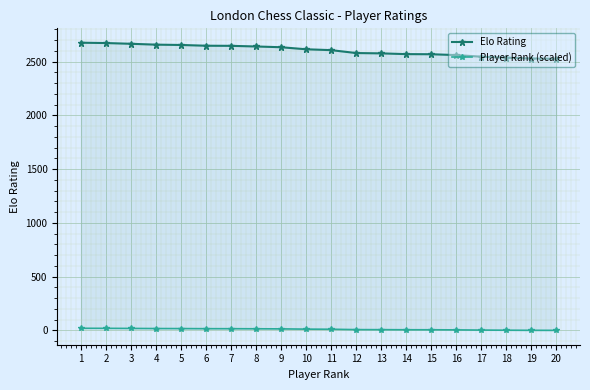

True or false: Player Rank (scaled) and Elo Rating intersect in this chart.

False